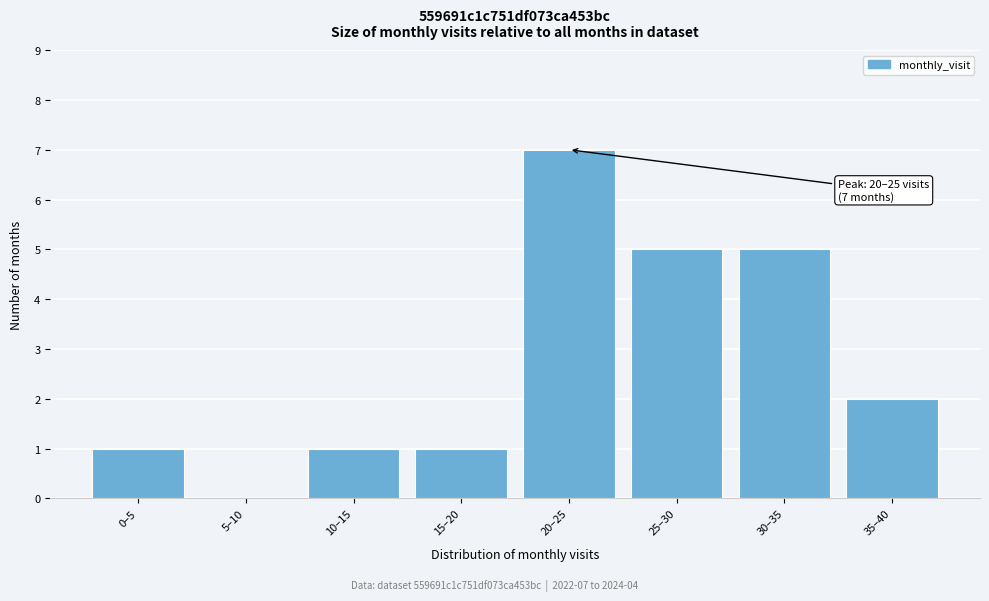

Reading left to right, list all the values displayed in this chart.

0–5=1	5–10=0	10–15=1	15–20=1	20–25=7	25–30=5	30–35=5	35–40=2